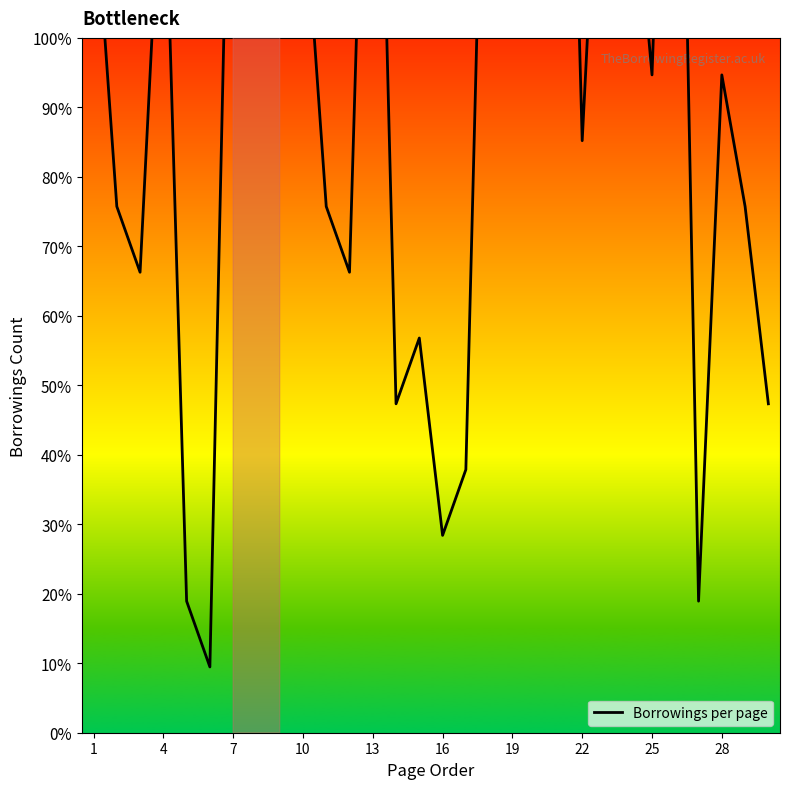

Which has a higher value, 28 or 16?

28